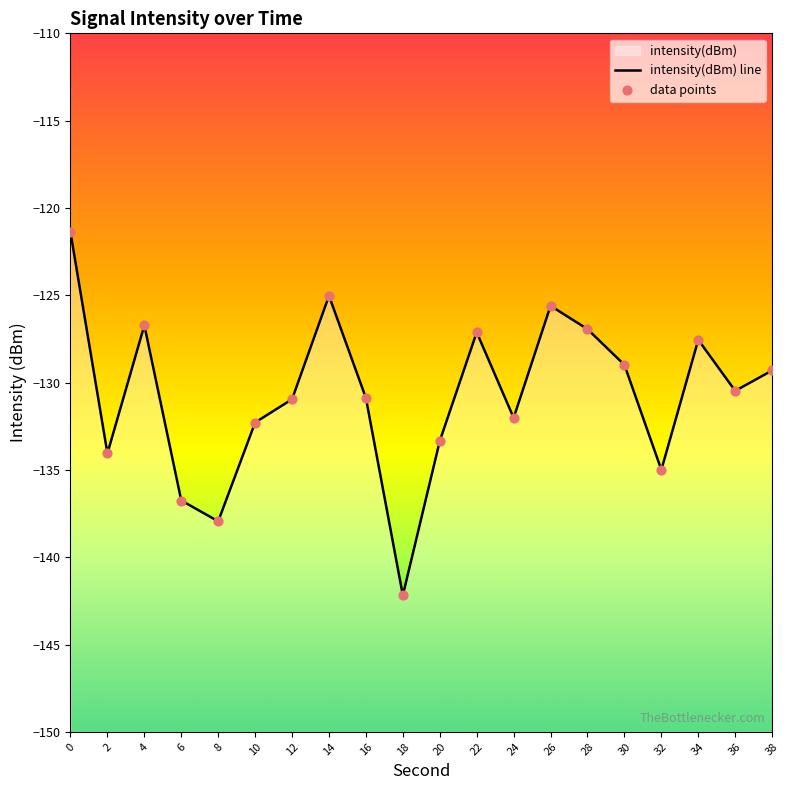

Which series has the largest Y range (max minus min)?

intensity(dBm) line